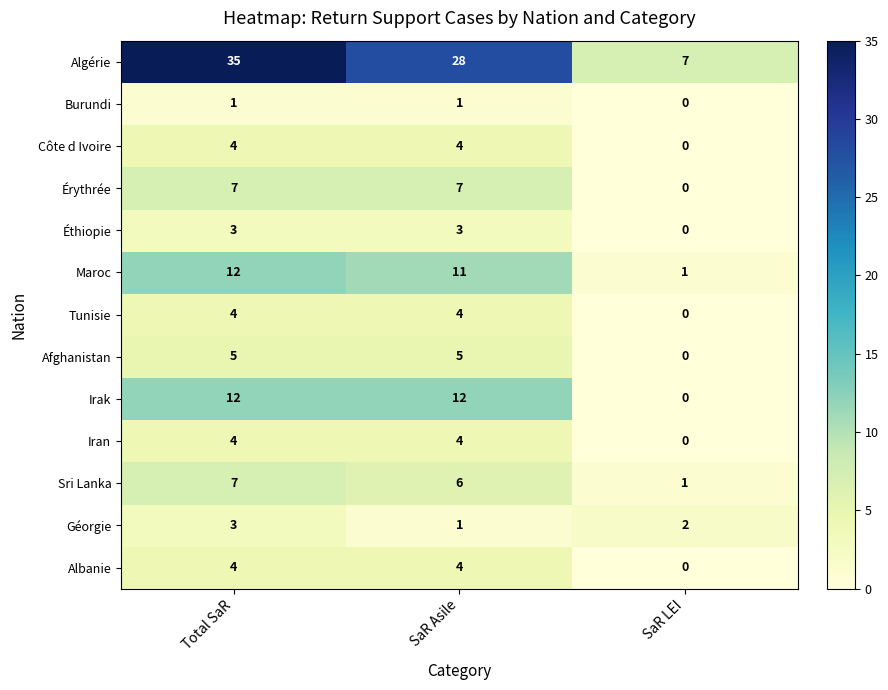

At which label does Maroc first exceed 11?

Total SaR